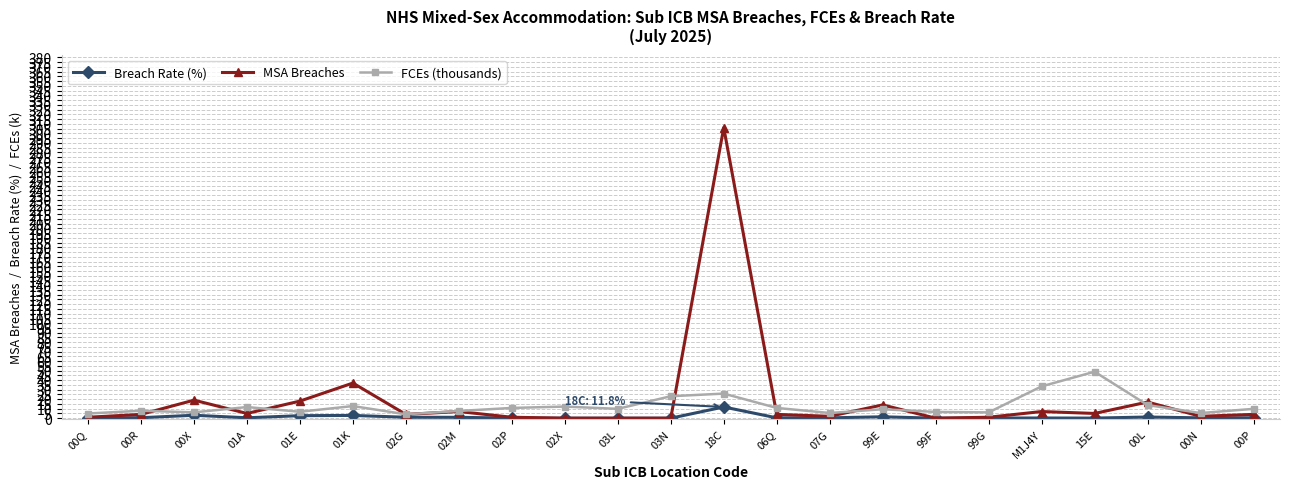

True or false: Breach Rate (%) has more than 2 points higher than both neighbors.

True